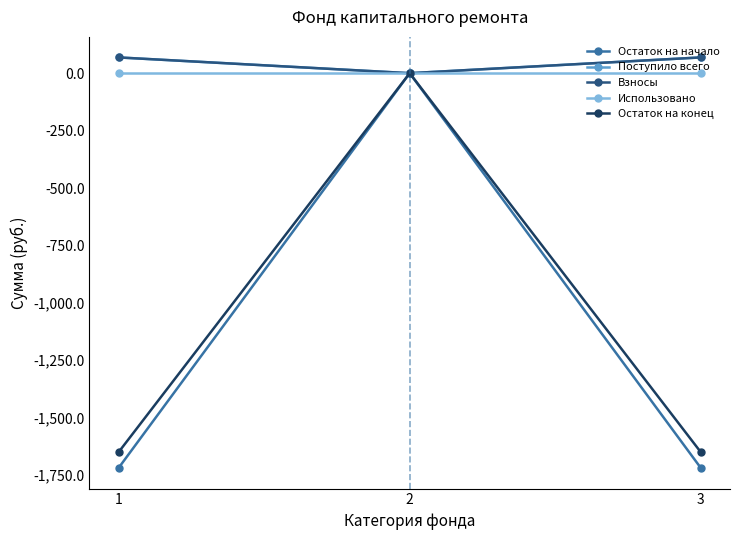

Reading right to left, list all the values displayed in this chart.

Остаток на начало: -1719.2	0.0	-1719.2
Поступило всего: 68.7	0.0	68.7
Взносы: 68.7	0.0	68.7
Использовано: 0.0	0.0	0.0
Остаток на конец: -1650.5	0.0	-1650.5